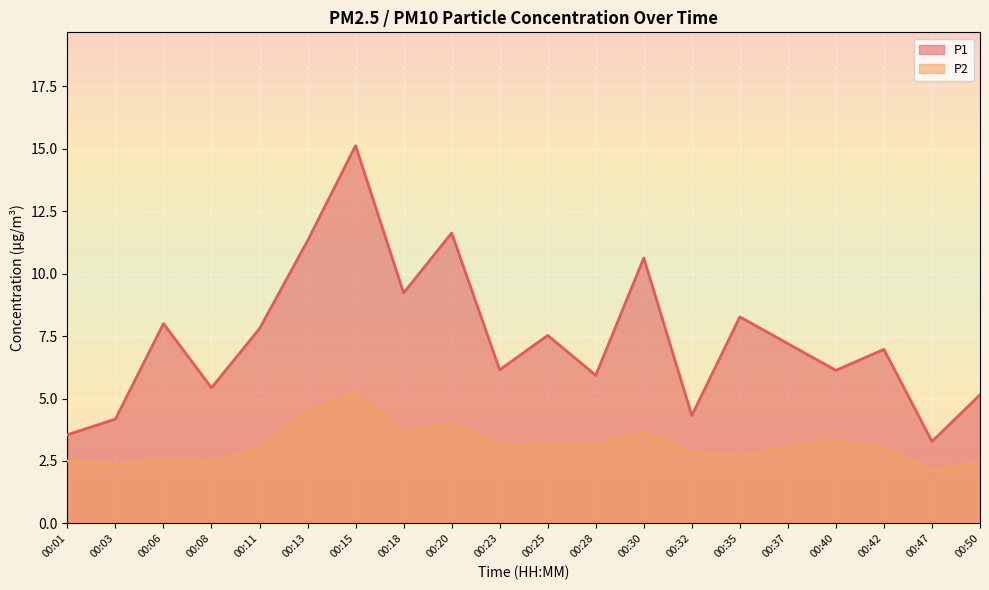

What is the difference between the maximum and minimum values in the P2 series?

3.1